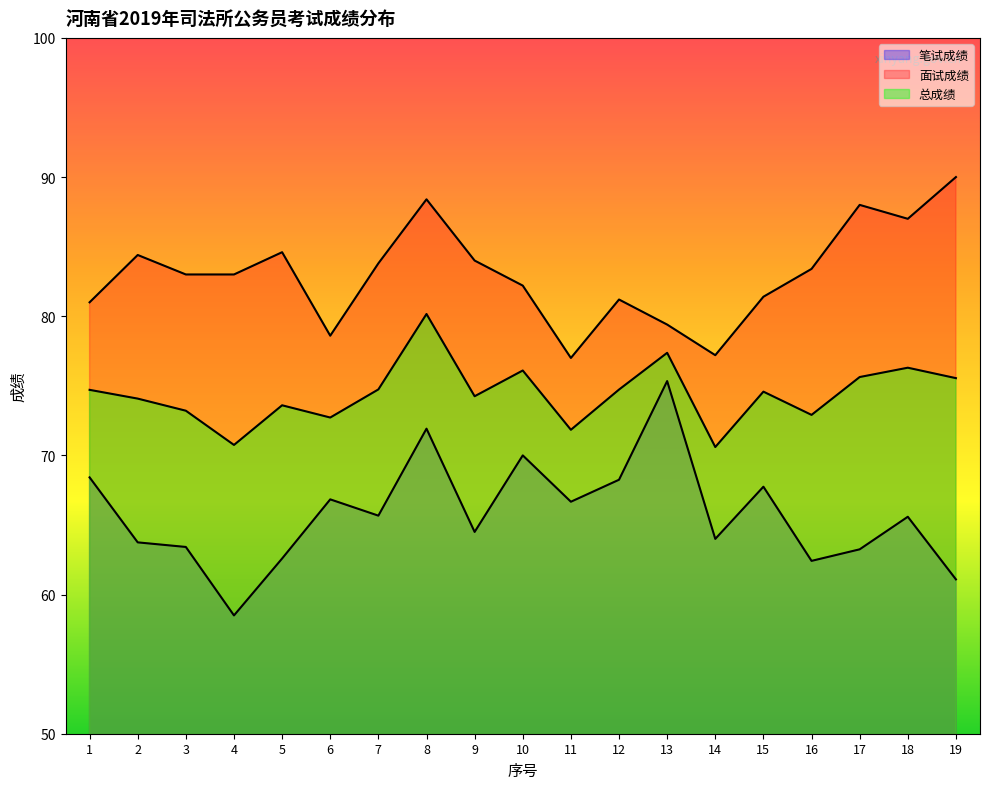

Is it true that 面试成绩 equals 129.3 at 2?

False